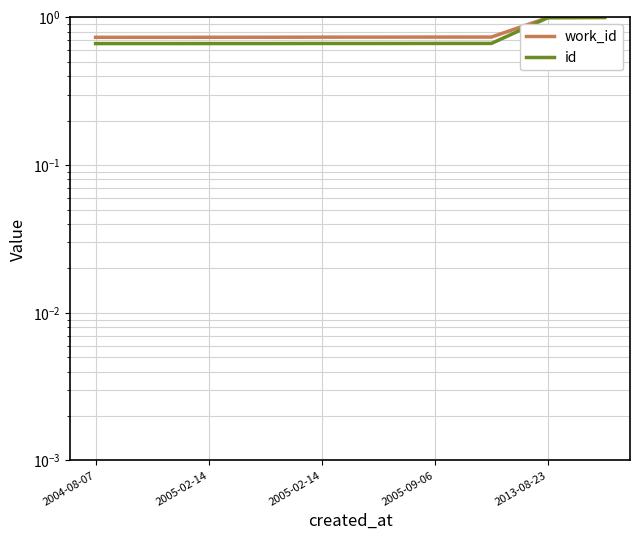

True or false: id and work_id cross at least once.

False